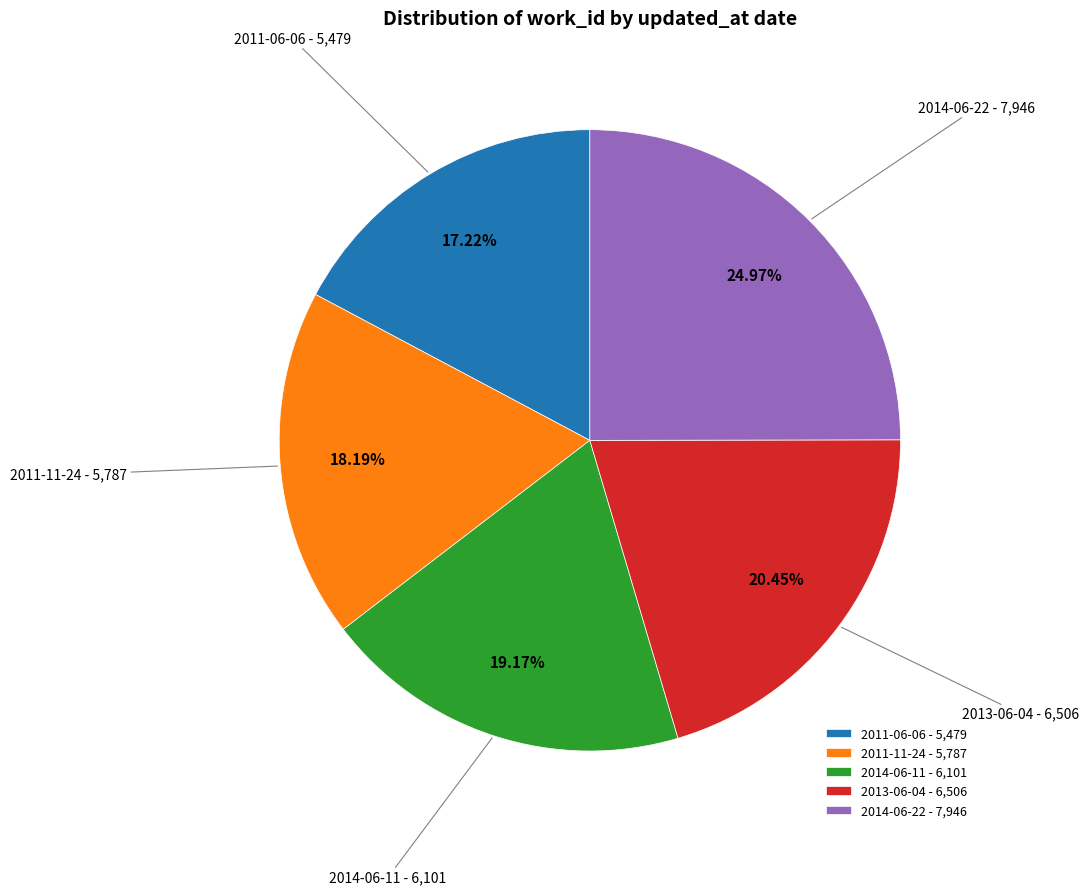

To the nearest percent, what is the difference between the 2011-11-24 and 2014-06-11 slice percentages?

1%